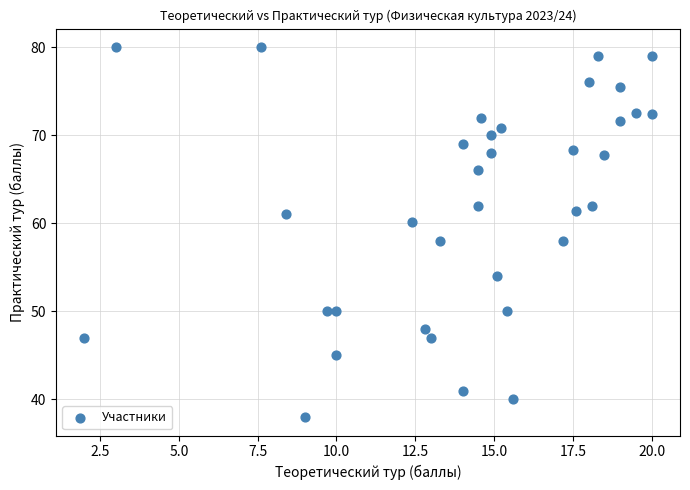

What is the range of Y values (max minus min)?

42.0